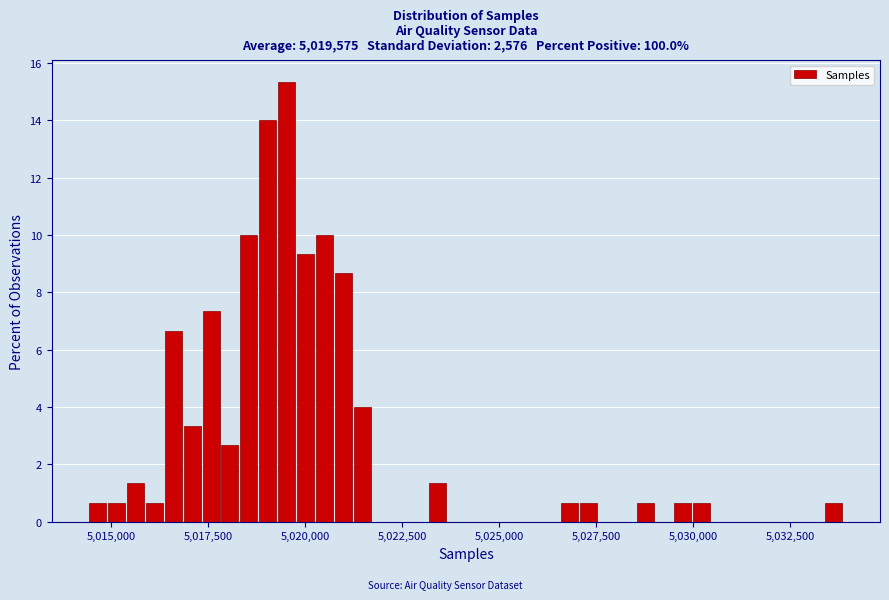

Read against the x-axis, roughly where is the centre of the tallest bar?

5019500